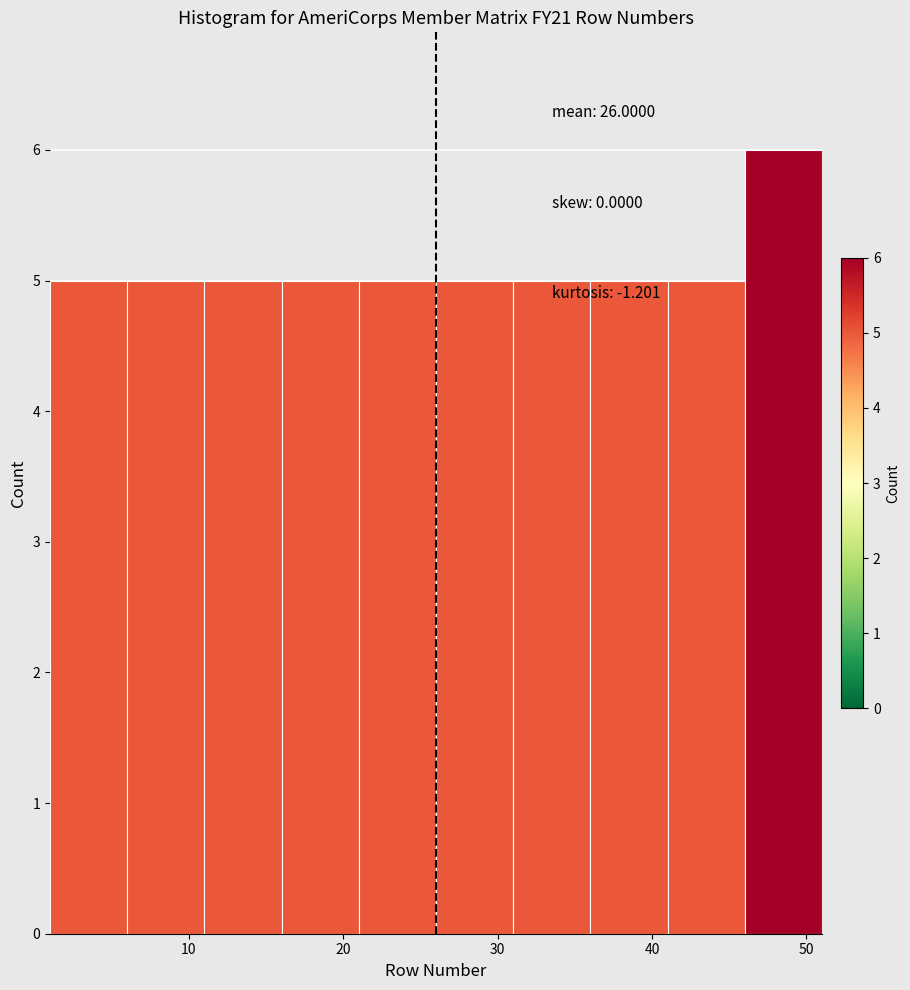

Over which range of the x-axis is the bar tallest?

46 to 51